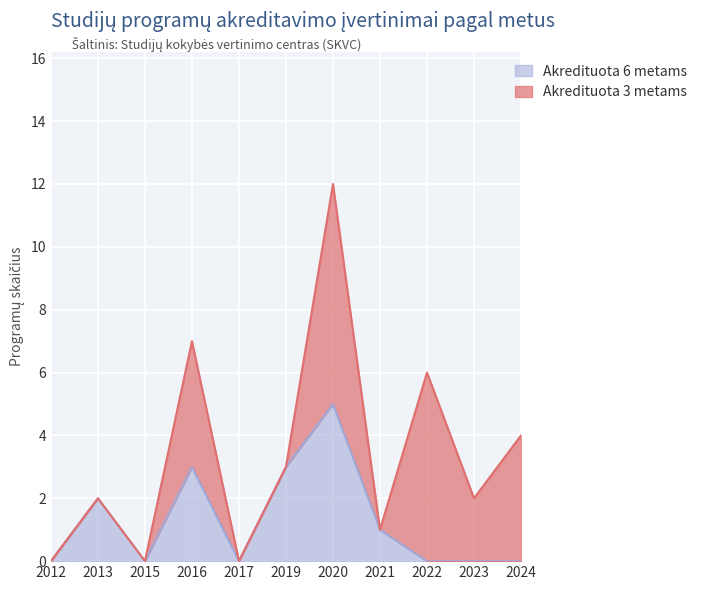

Read the value at 2021.

1